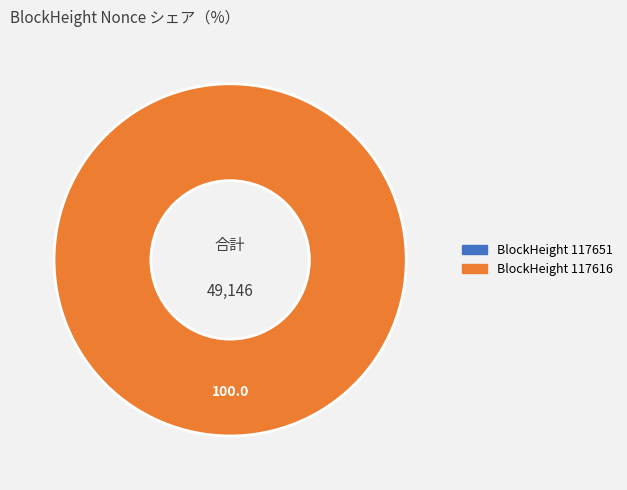

Between 117616 and 117651, which is larger?

117616